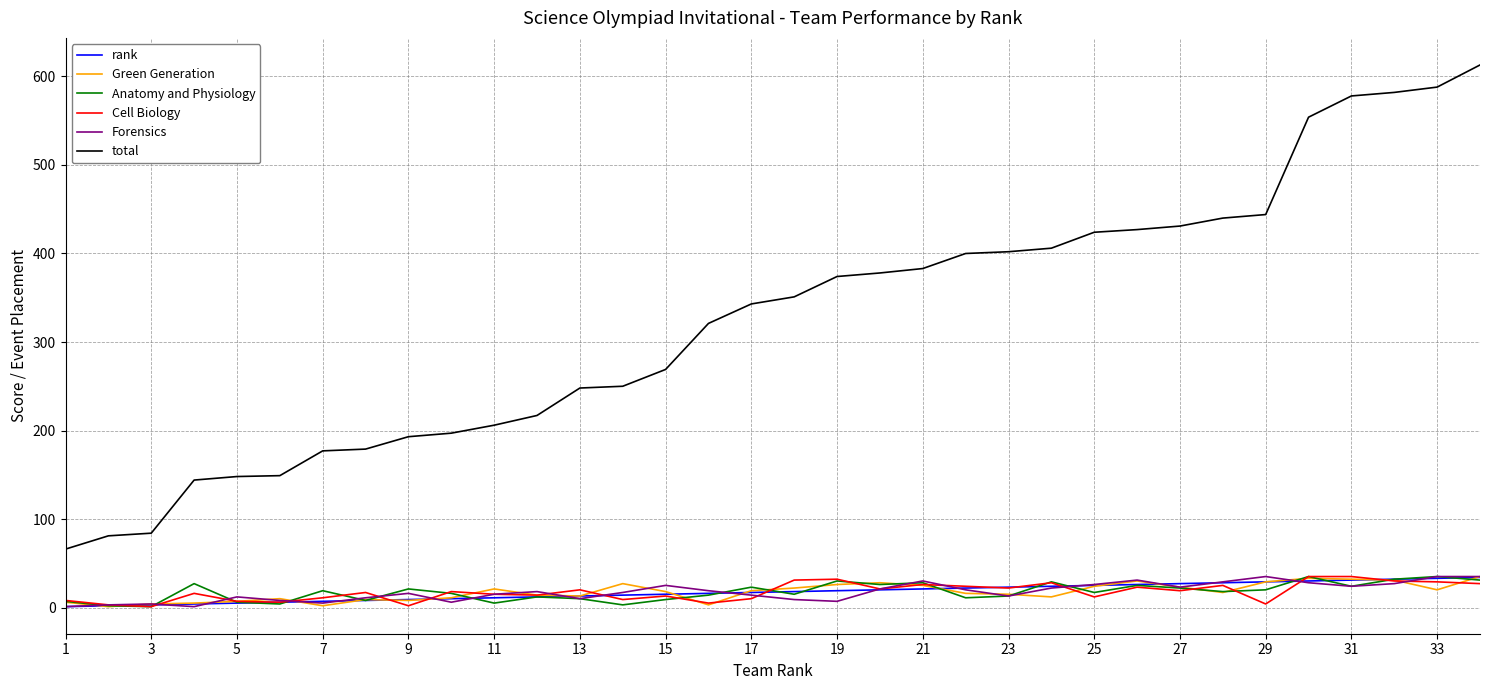

Which series has the largest total across all categories?

total